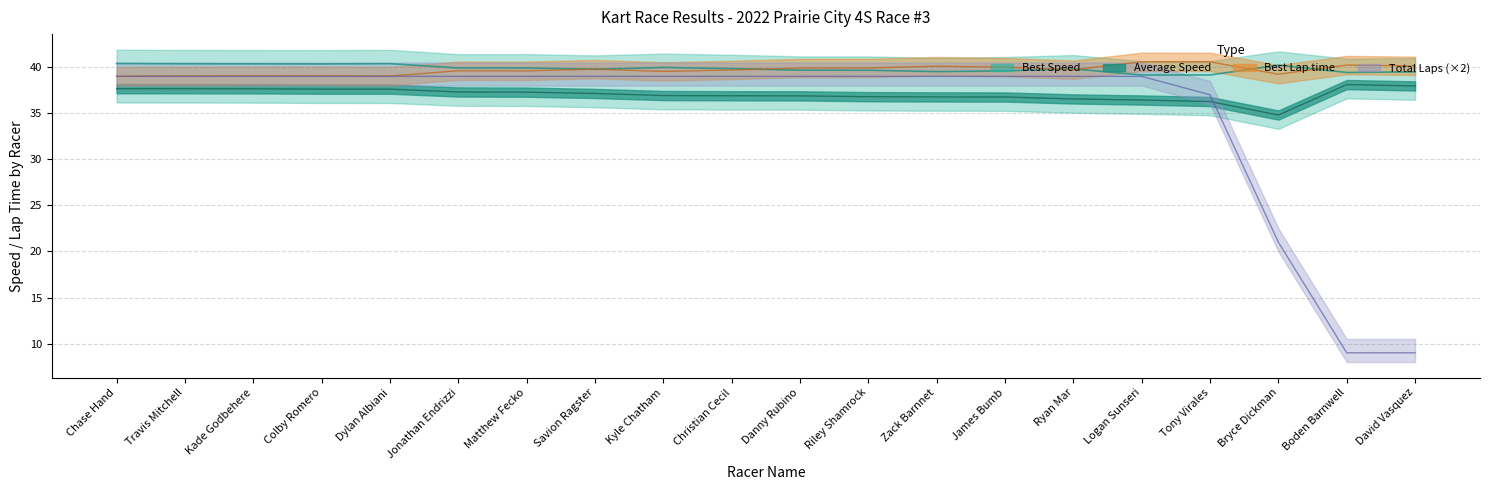

In Best Speed, how many points are lower than both neighbors (excluding endpoints)?

6